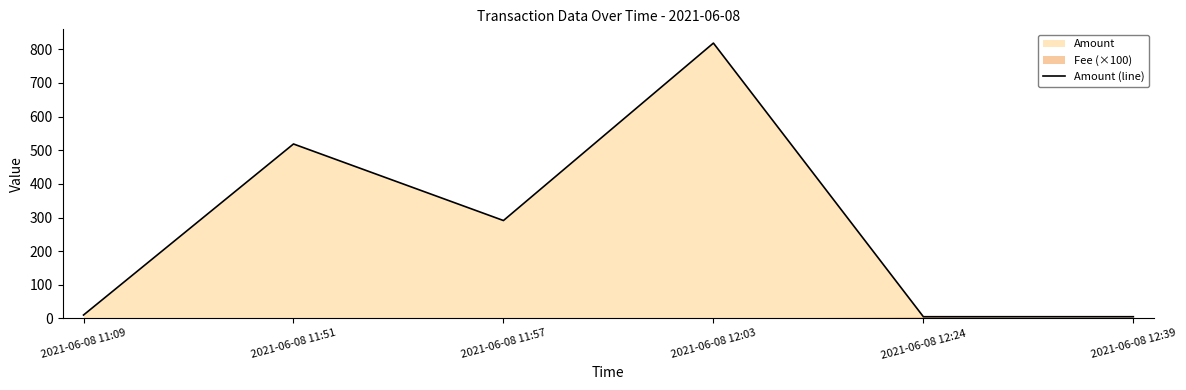

What is the label of the 3rd point from the right?

2021-06-08 12:03